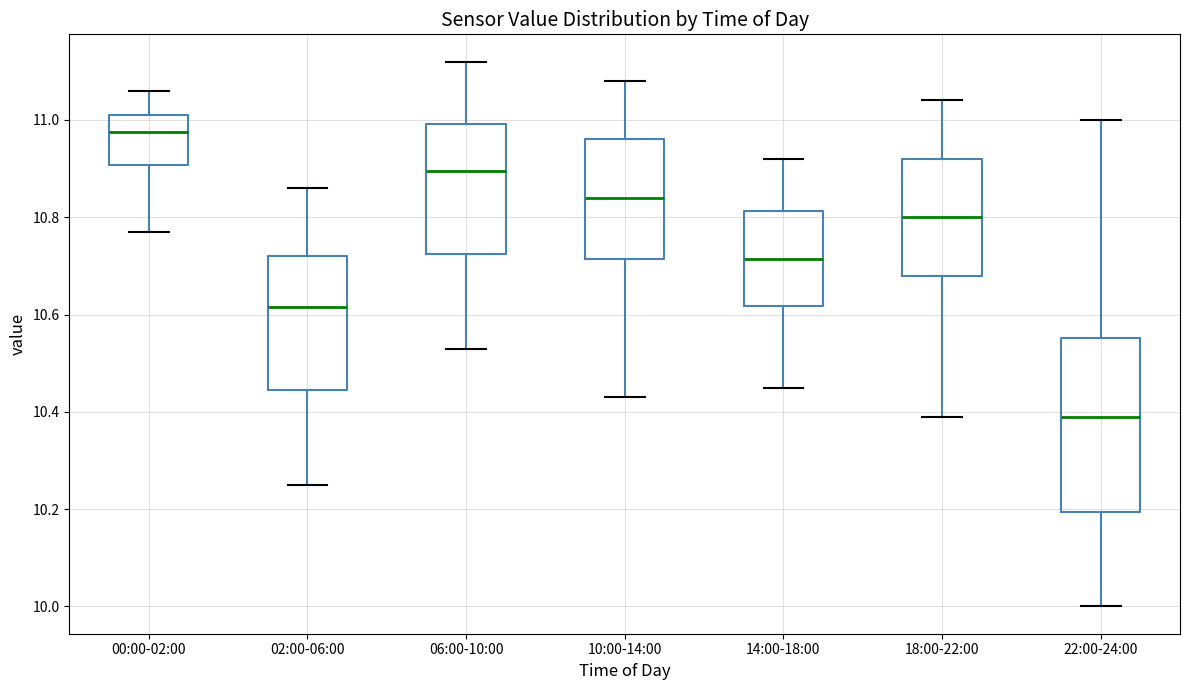

Reading left to right, transcribe this box plot: for each box, give where its median line is, the range the box spans, and where its two whiskers end, as read against the y-axis. The values are not printed on the chart, so give them approximately, as read against the axis.

00:00-02:00: median 10.98, box 10.90 to 11.02, whiskers 10.78 to 11.06
02:00-06:00: median 10.62, box 10.44 to 10.72, whiskers 10.26 to 10.86
06:00-10:00: median 10.90, box 10.72 to 11.00, whiskers 10.54 to 11.12
10:00-14:00: median 10.84, box 10.72 to 10.96, whiskers 10.44 to 11.08
14:00-18:00: median 10.72, box 10.62 to 10.82, whiskers 10.46 to 10.92
18:00-22:00: median 10.80, box 10.68 to 10.92, whiskers 10.40 to 11.04
22:00-24:00: median 10.40, box 10.20 to 10.56, whiskers 10.00 to 11.00